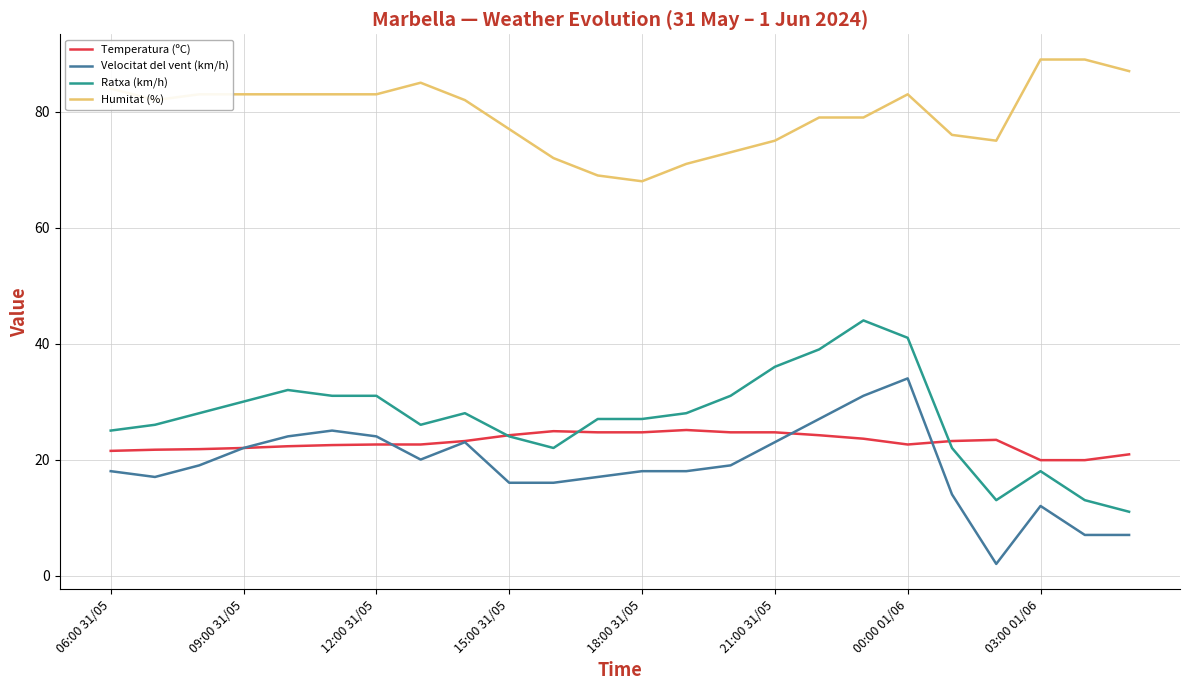

True or false: Humitat (%) and Temperatura (ºC) cross at least once.

False